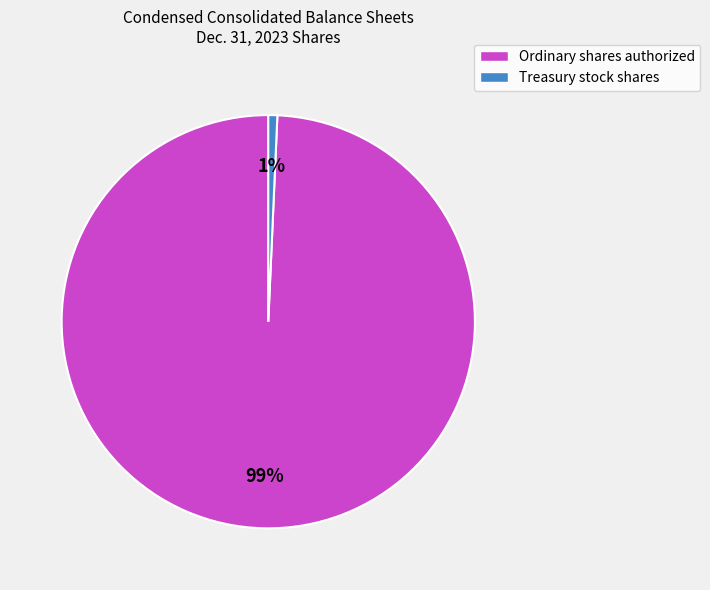

How many segments does this pie chart have?

2